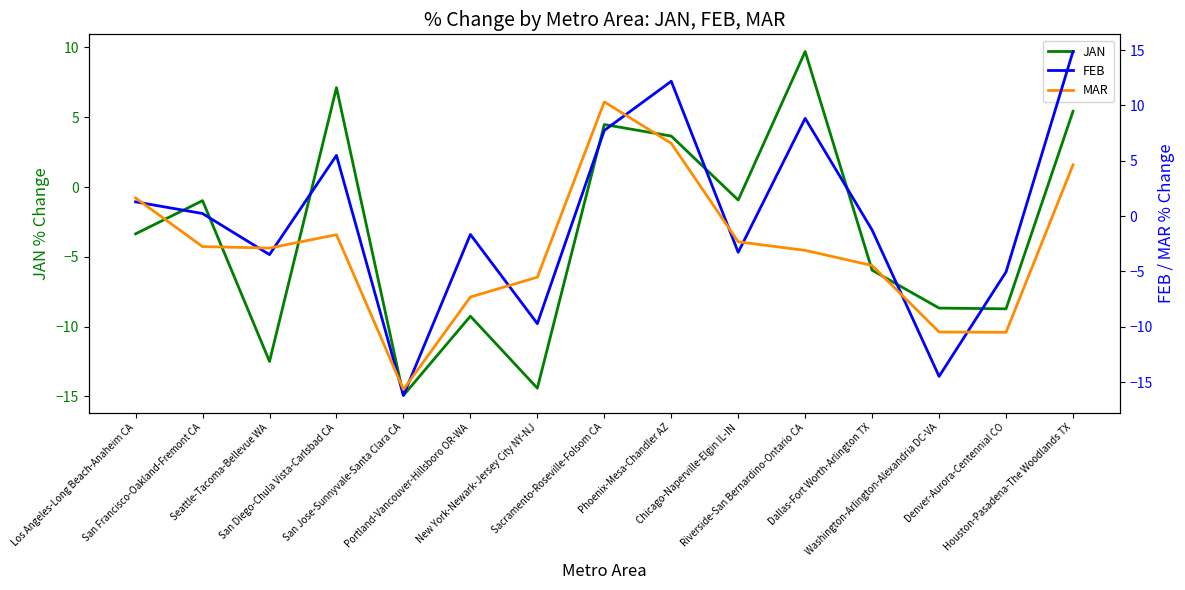

What are all the series names shown in the legend?

JAN, FEB, MAR